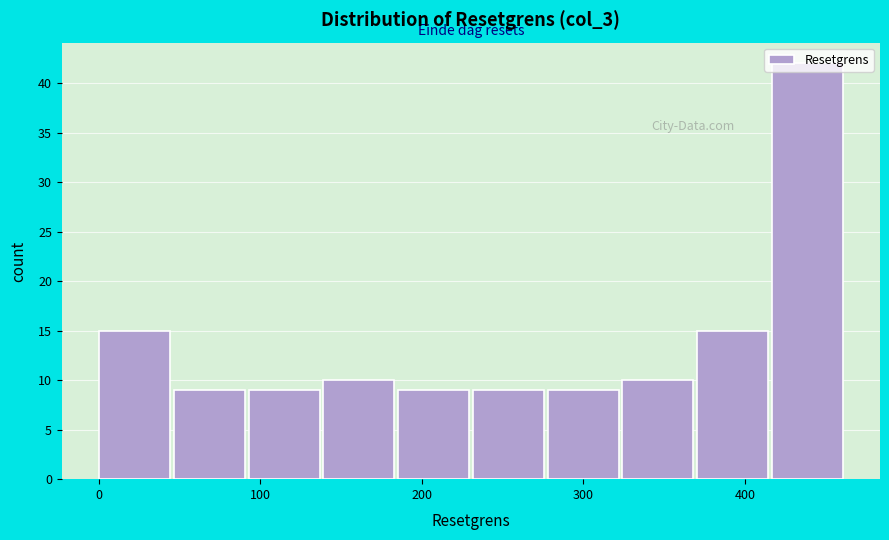

Over which range of the x-axis is the bar tallest?

420 to 460